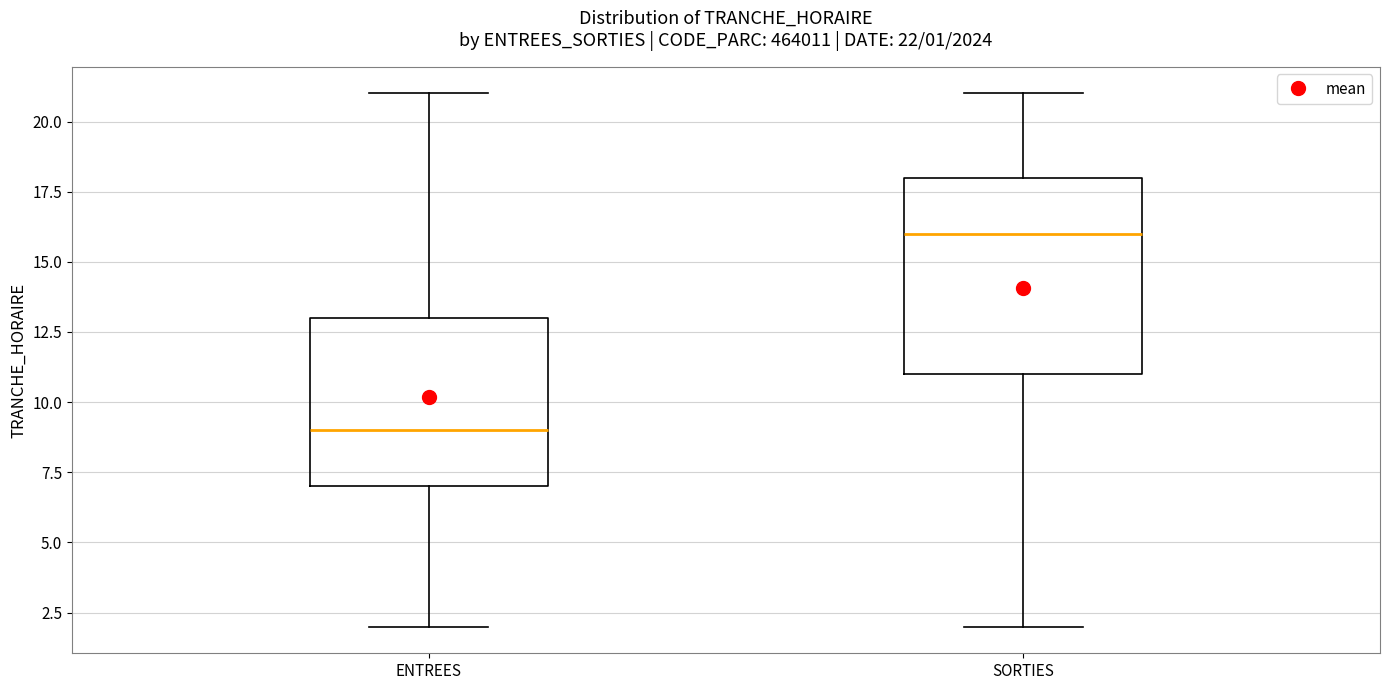

Which box has the lowest median line?

ENTREES